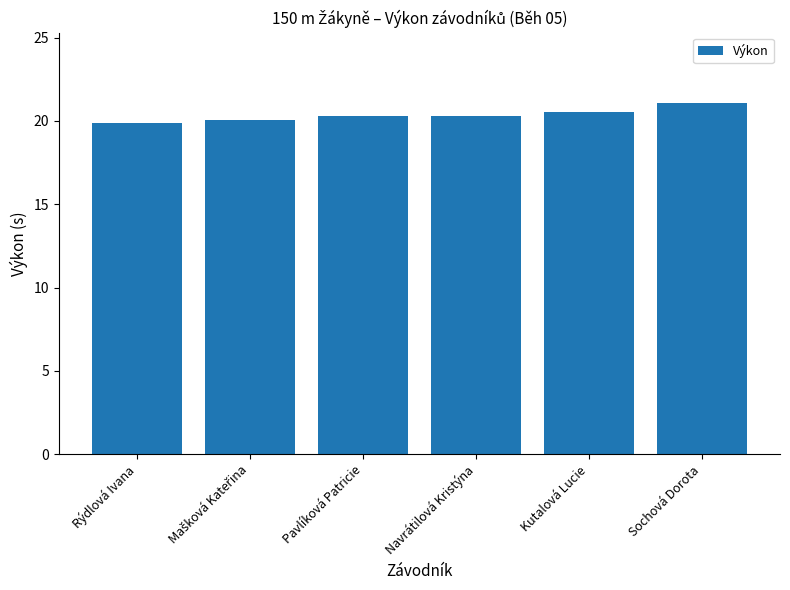

What is the difference between the values at Rýdlová Ivana and Navrátilová Kristýna?

0.4